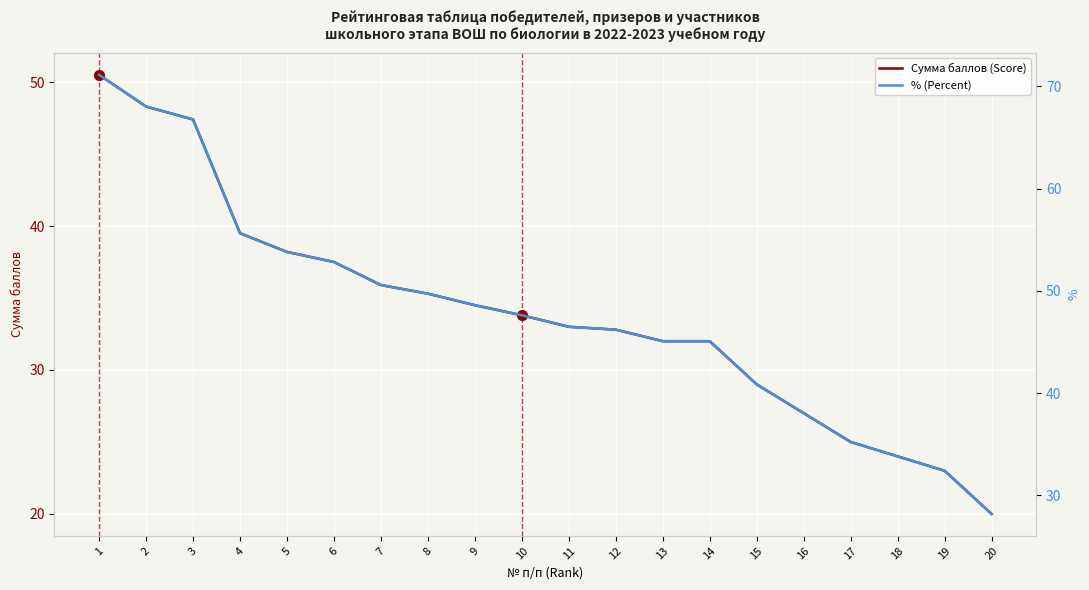

What is the sum of all % (Percent) values?

955.9